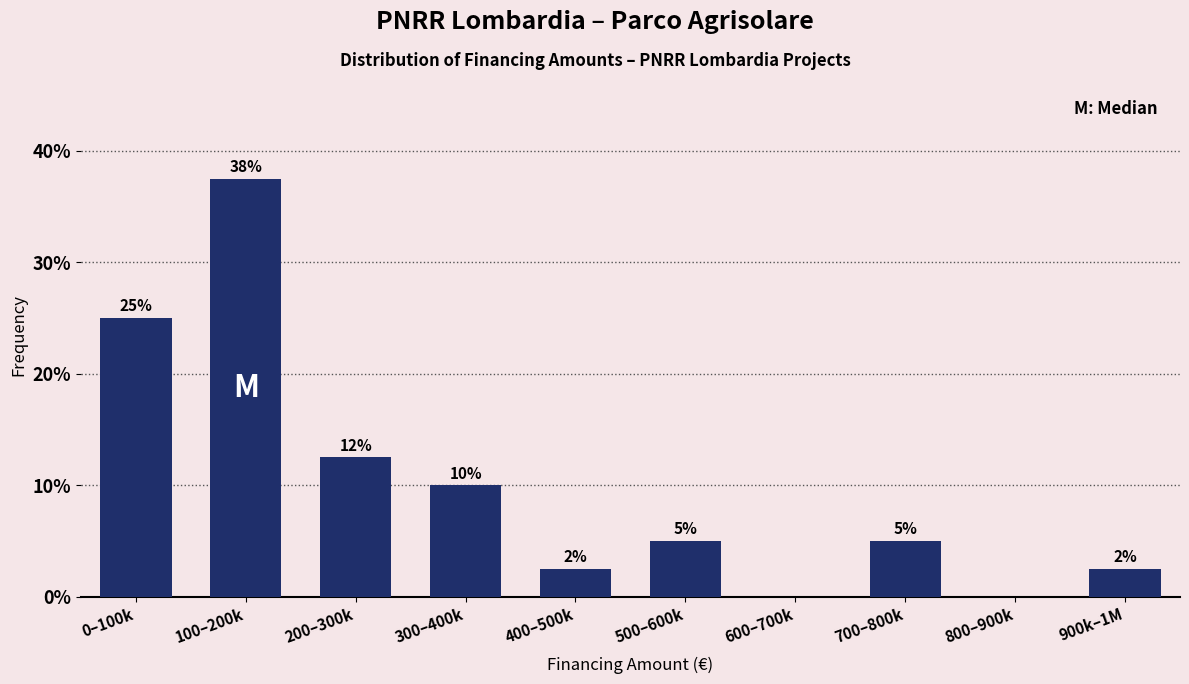

What is the maximum value shown in the chart?

37.5